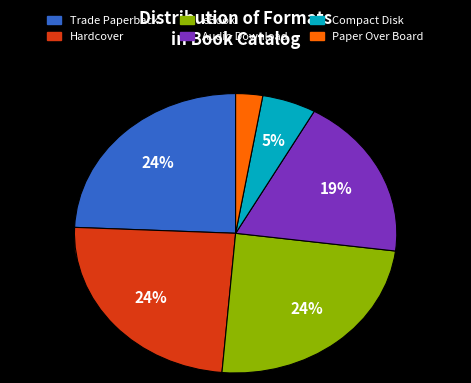

Combined, what portion of the pie is Compact Disk and Trade Paperback?

29.7%